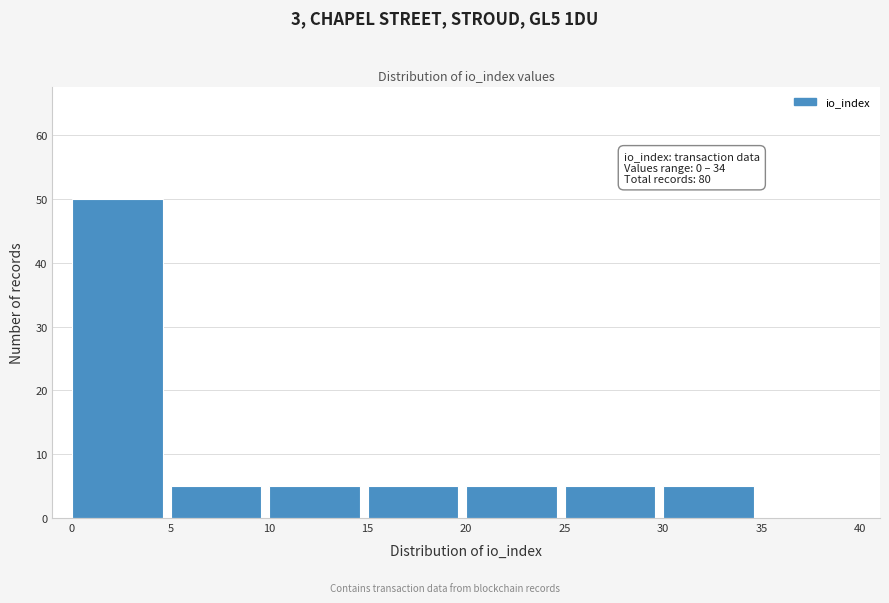

Which range on the x-axis has the tallest bar?

0 to 5